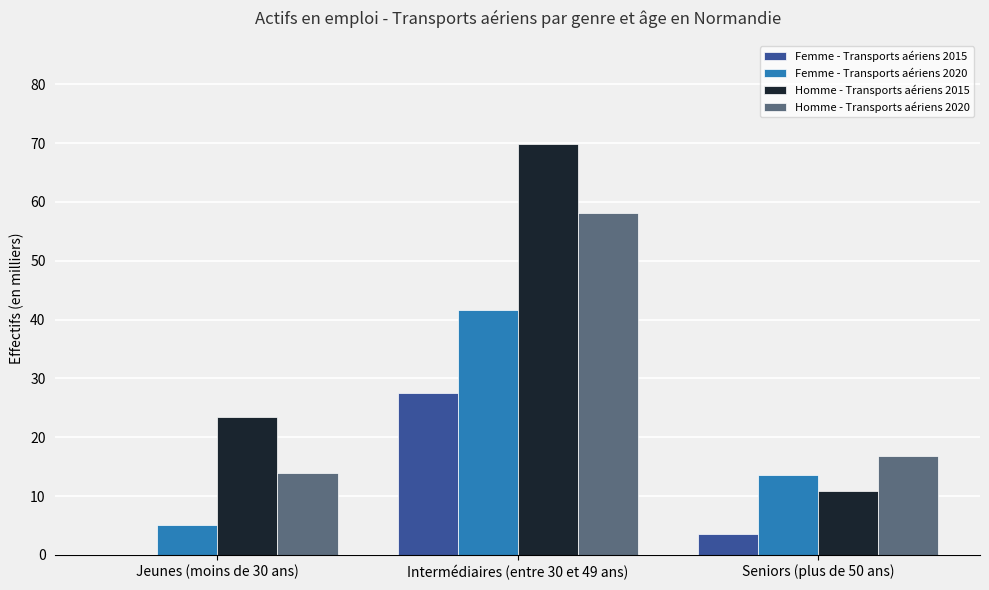

True or false: Femme - Transports aériens 2020 has a value of 41.6 at Intermédiaires (entre 30 et 49 ans).

True